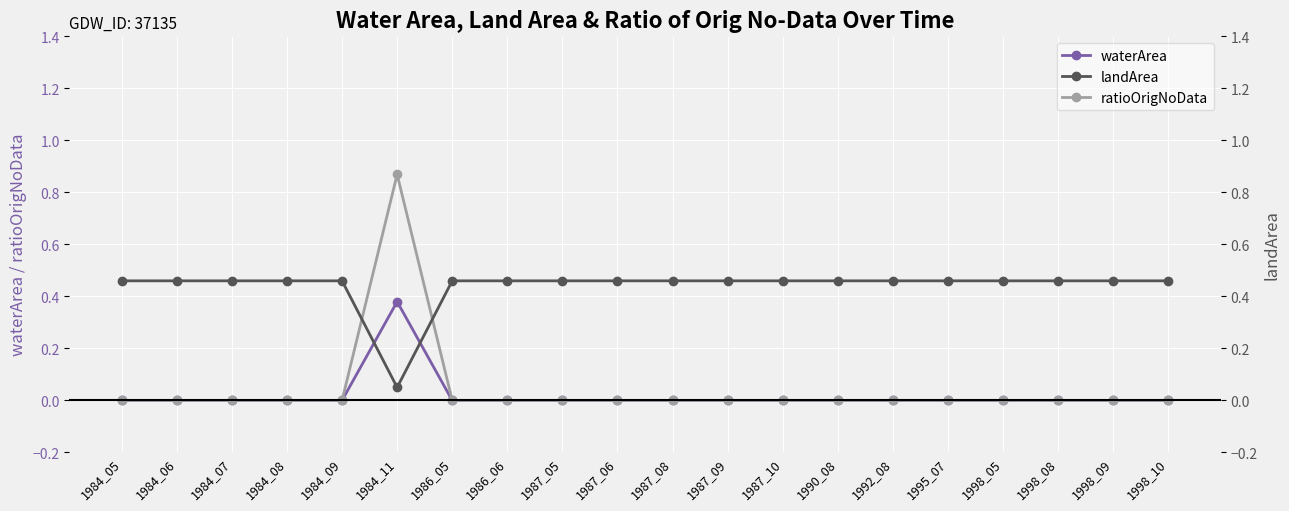

Reading left to right, extract all data points from this chart.

waterArea: 0.0	0.0	0.0	0.0	0.0	0.4	0.0	0.0	0.0	0.0	0.0	0.0	0.0	0.0	0.0	0.0	0.0	0.0	0.0	0.0
ratioOrigNoData: 0.0	0.0	0.0	0.0	0.0	0.9	0.0	0.0	0.0	0.0	0.0	0.0	0.0	0.0	0.0	0.0	0.0	0.0	0.0	0.0
landArea: 0.5	0.5	0.5	0.5	0.5	0.1	0.5	0.5	0.5	0.5	0.5	0.5	0.5	0.5	0.5	0.5	0.5	0.5	0.5	0.5